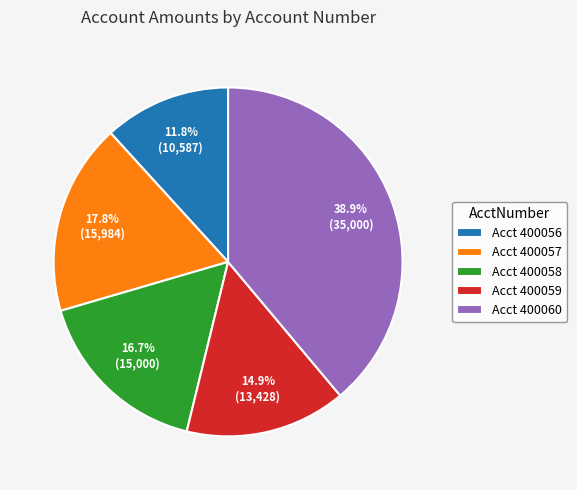

Rank the categories by value from highest to lowest.

Acct 400060, Acct 400057, Acct 400058, Acct 400059, Acct 400056